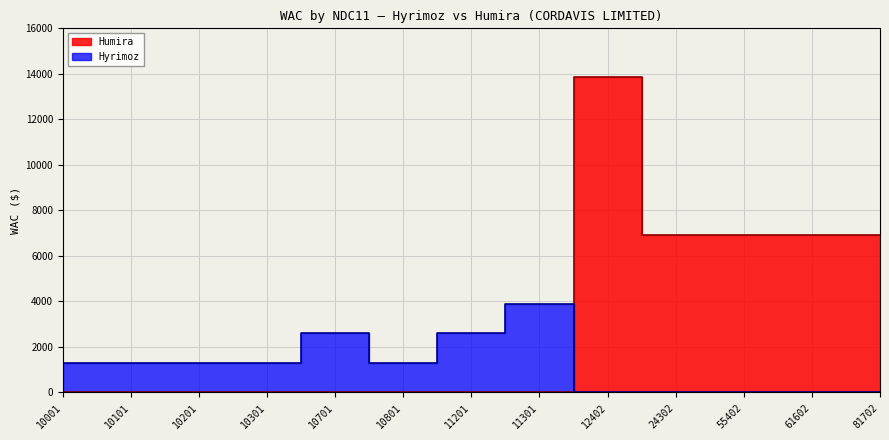

What is the sum of all values?

41535.8